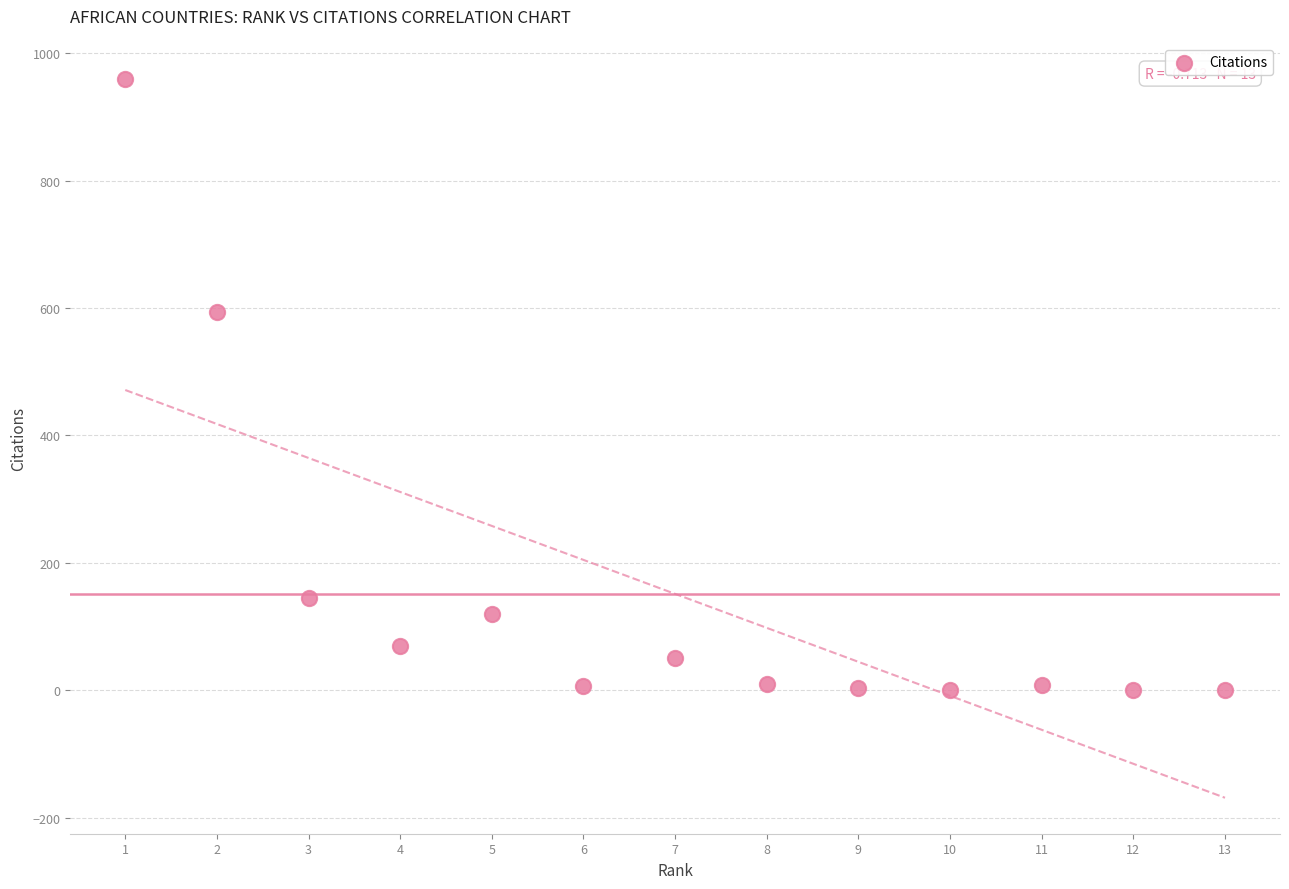

What is the range of X values (max minus min)?

12